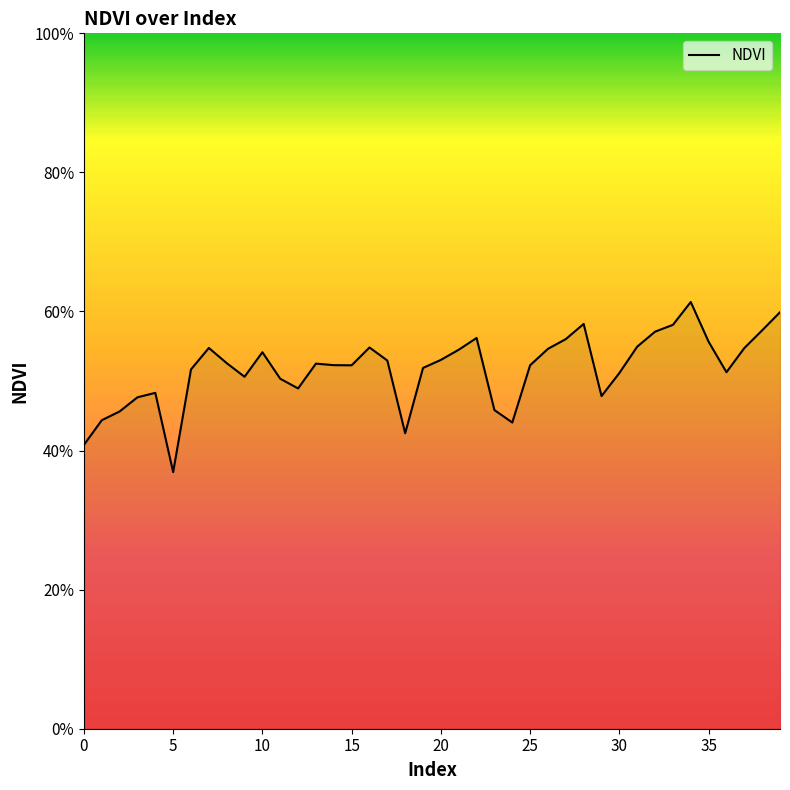

Is this an area chart (filled region under the line)?

Yes